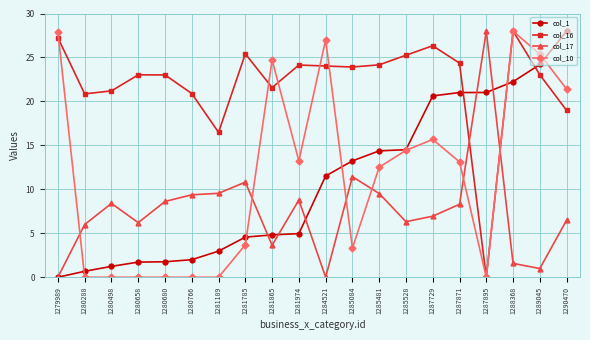

True or false: col_17 and col_16 intersect in this chart.

True